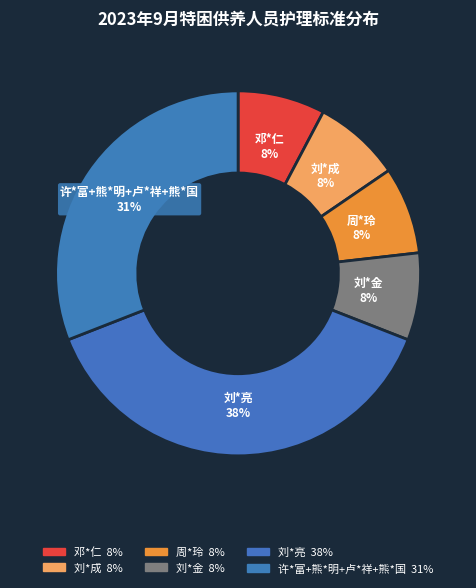

Count the number of slices in the pie.

6